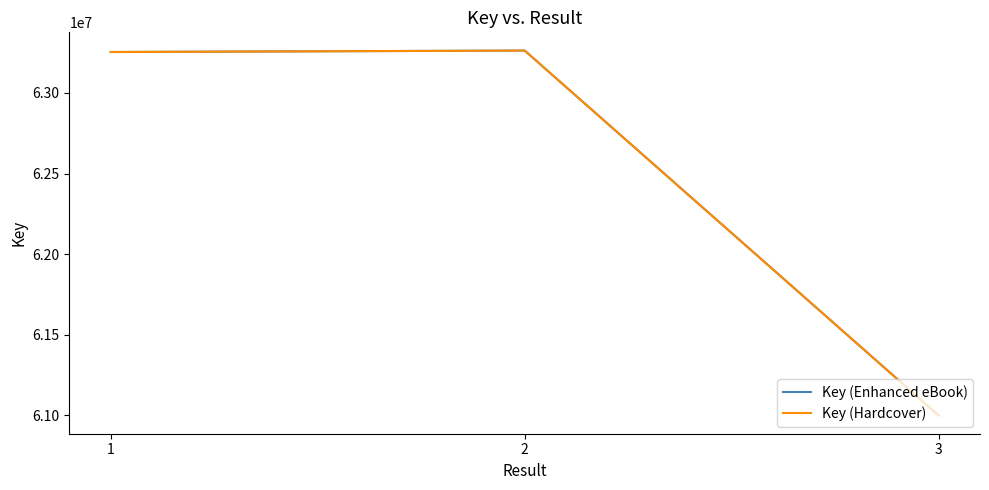

At which label does Key (Enhanced eBook) reach its minimum?

3